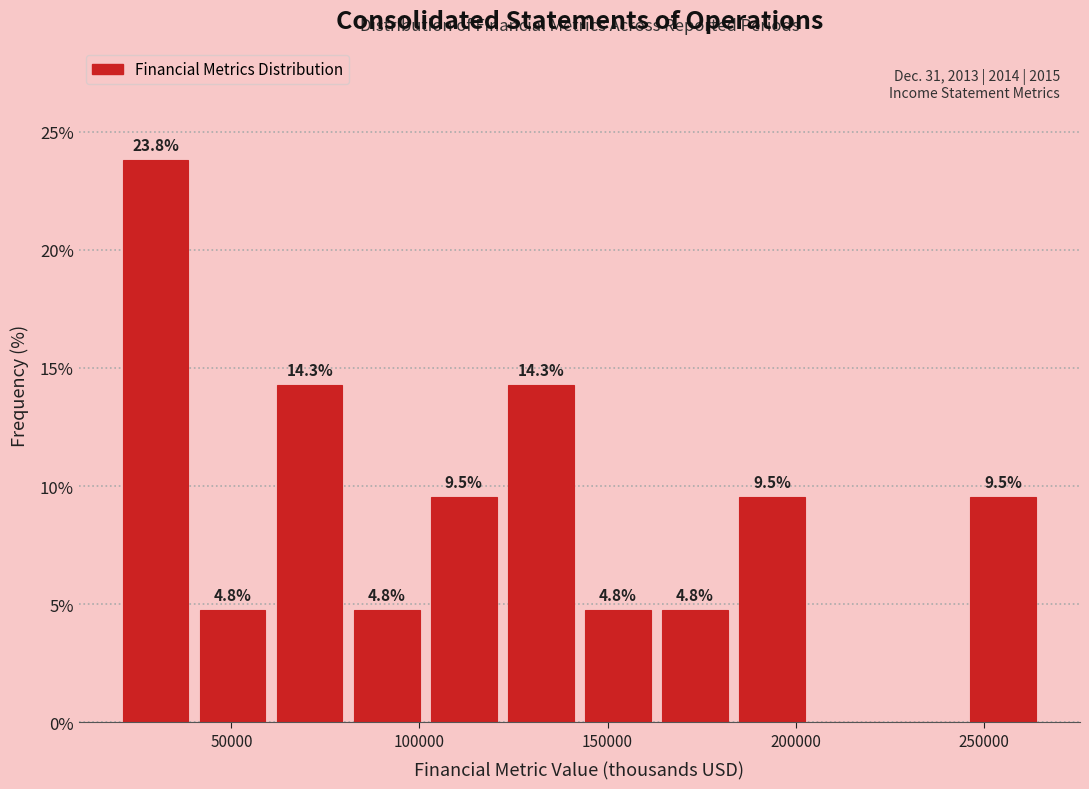

Over which range of the x-axis is the bar tallest?

20000 to 40000